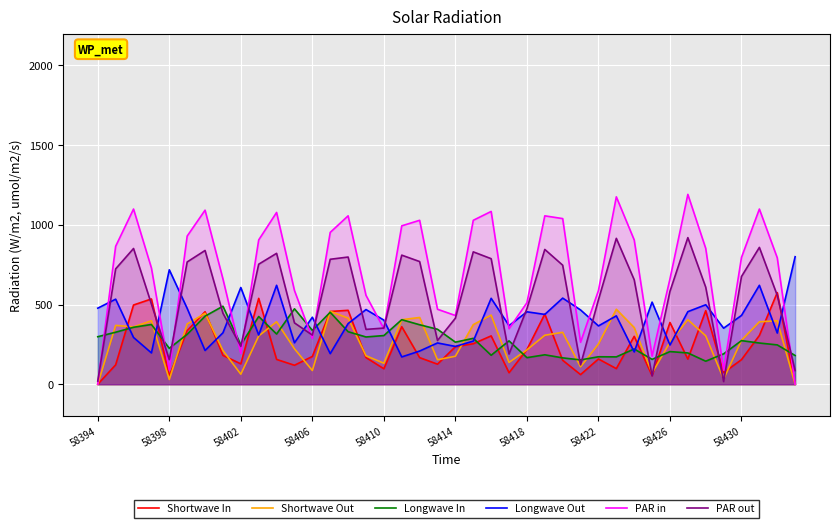

Which series has the largest total across all categories?

PAR in